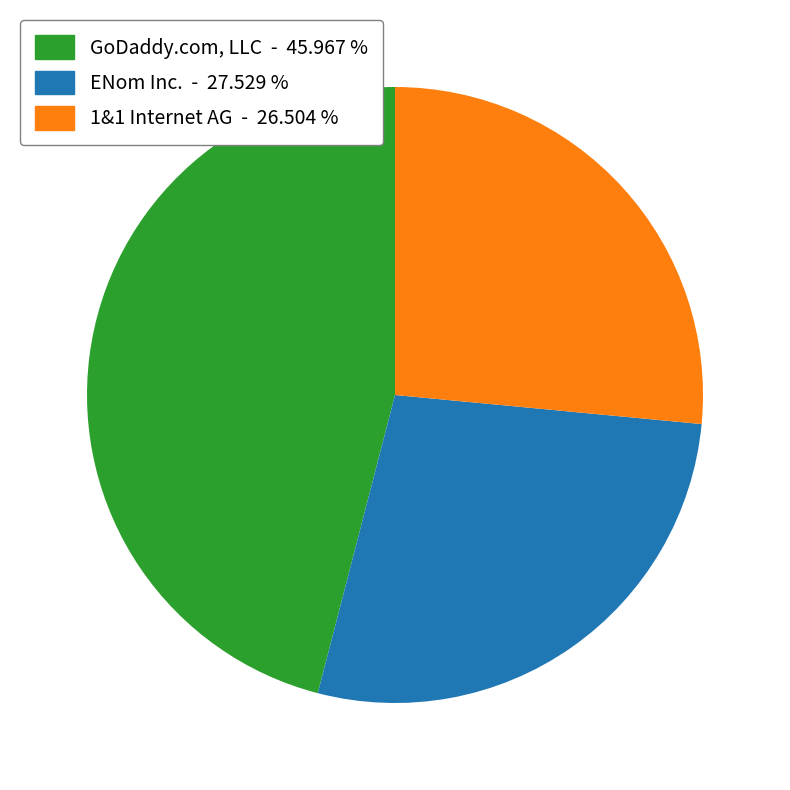

Is there a majority slice in this chart?

No